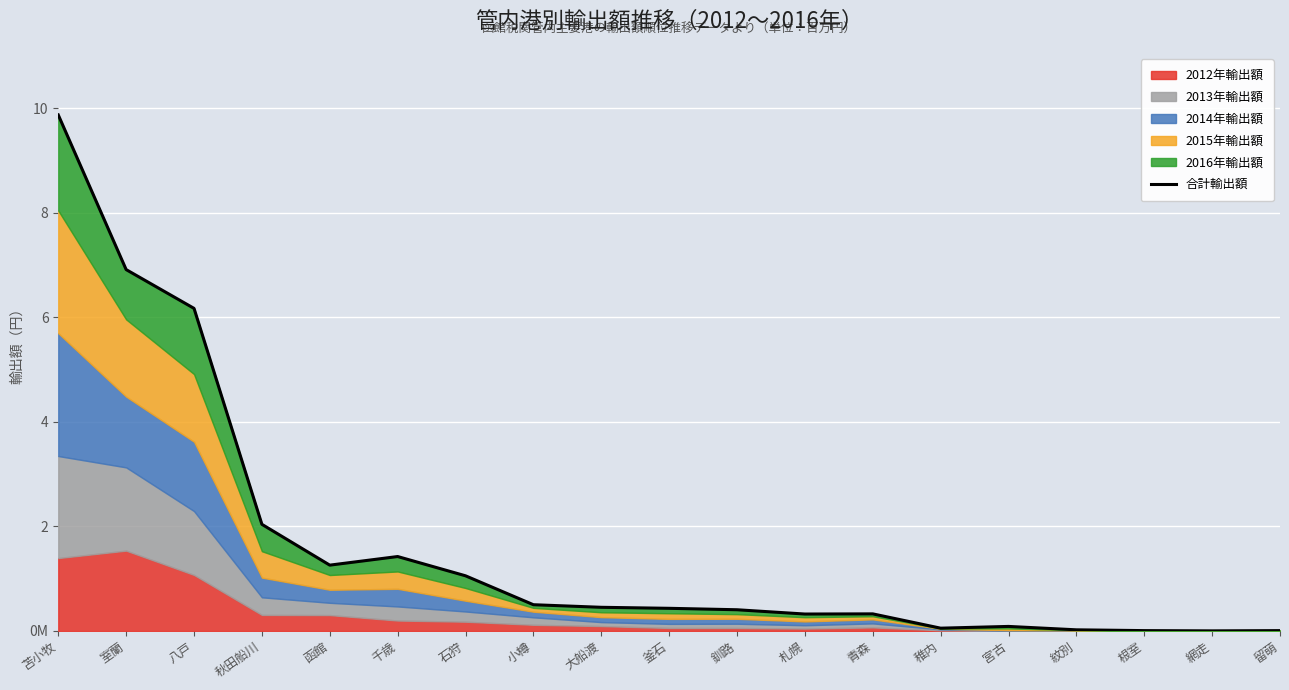

What is the minimum value shown in the chart?

160738